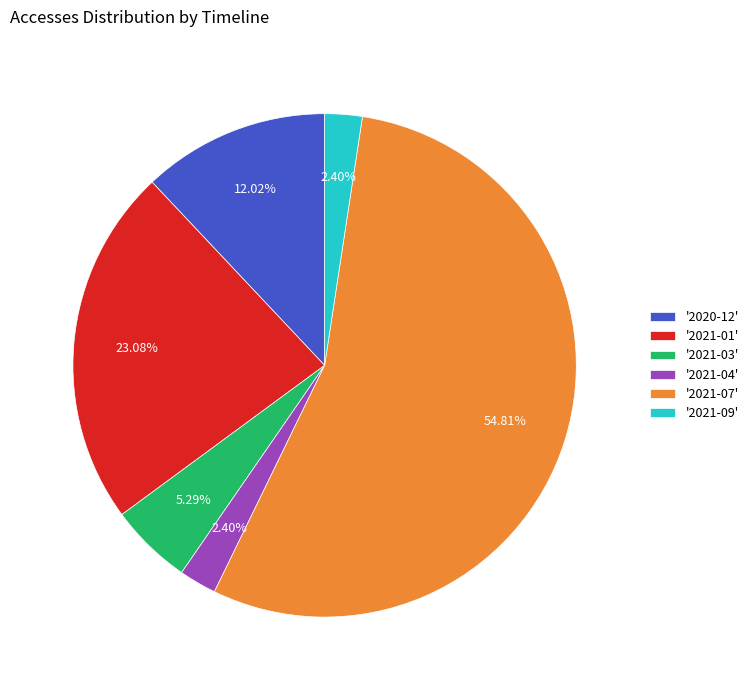

What is the majority slice?

'2021-07'